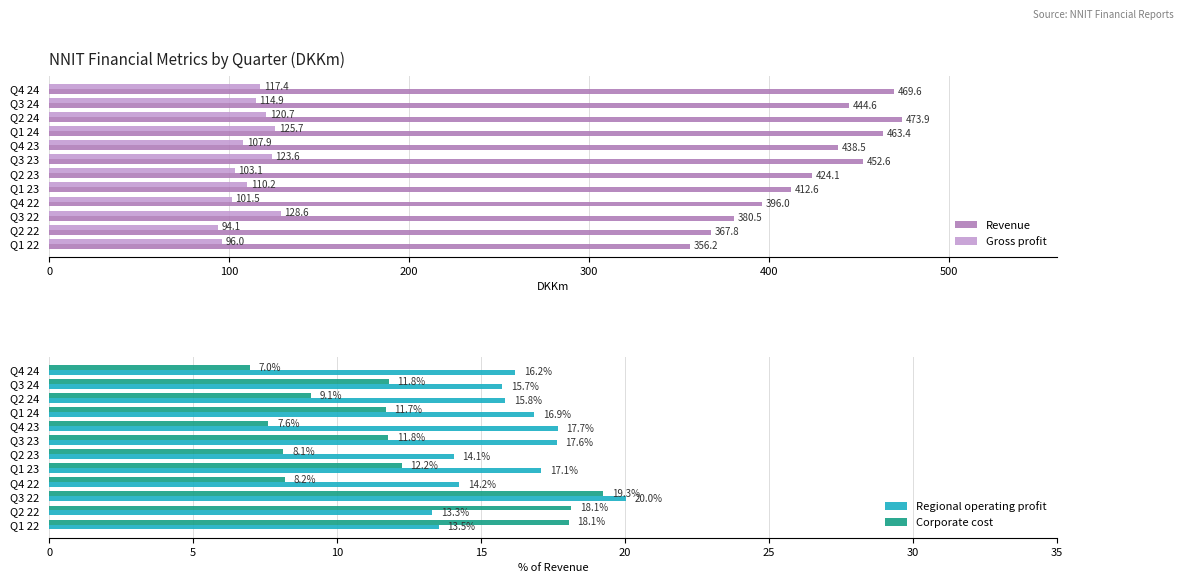

How many data points does each series have?

12